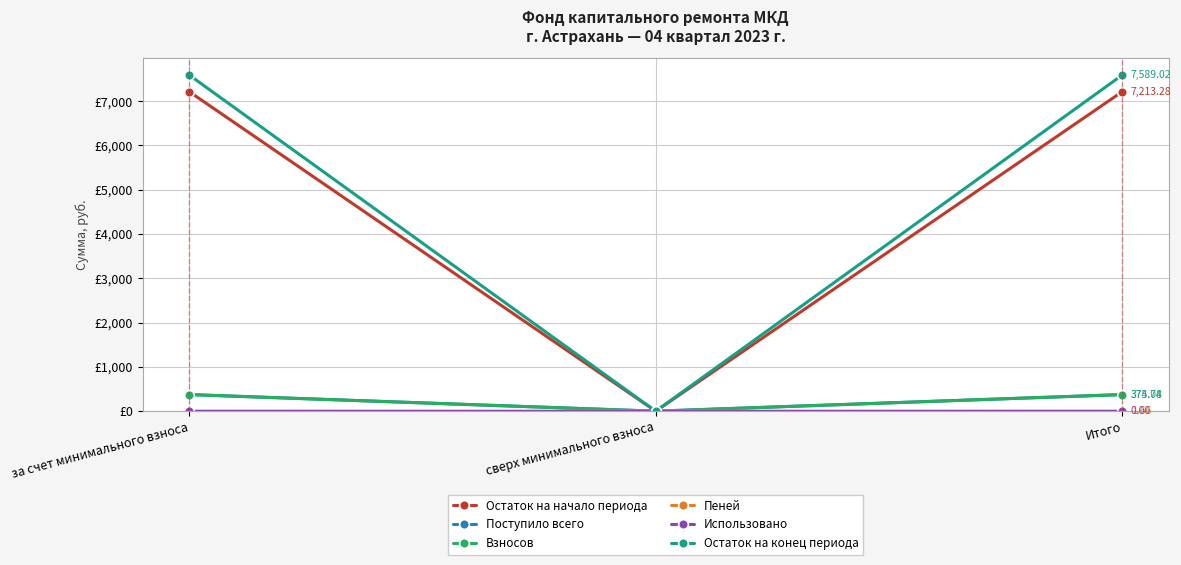

Is this an area chart (filled region under the line)?

No